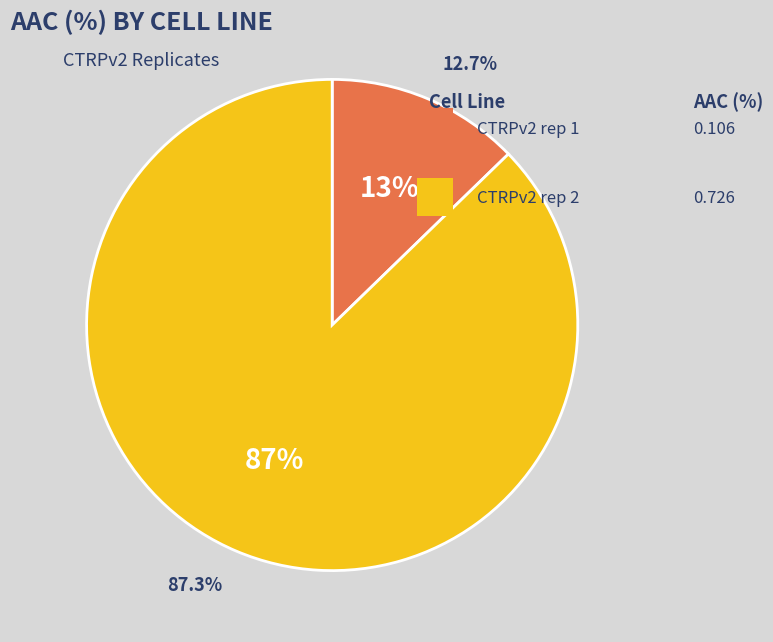

Which slice is the smallest?

CTRPv2 rep 1